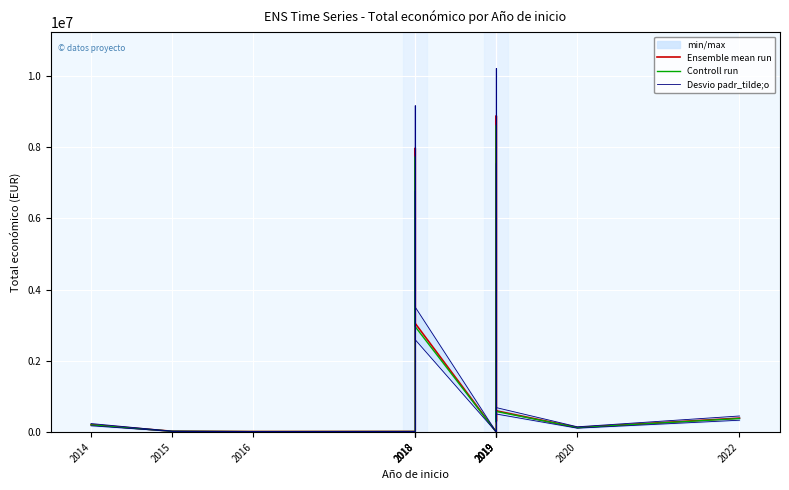

Rank the series at 2015 from highest to lowest value.

Desvio padr_tilde;o, Ensemble mean run, Controll run